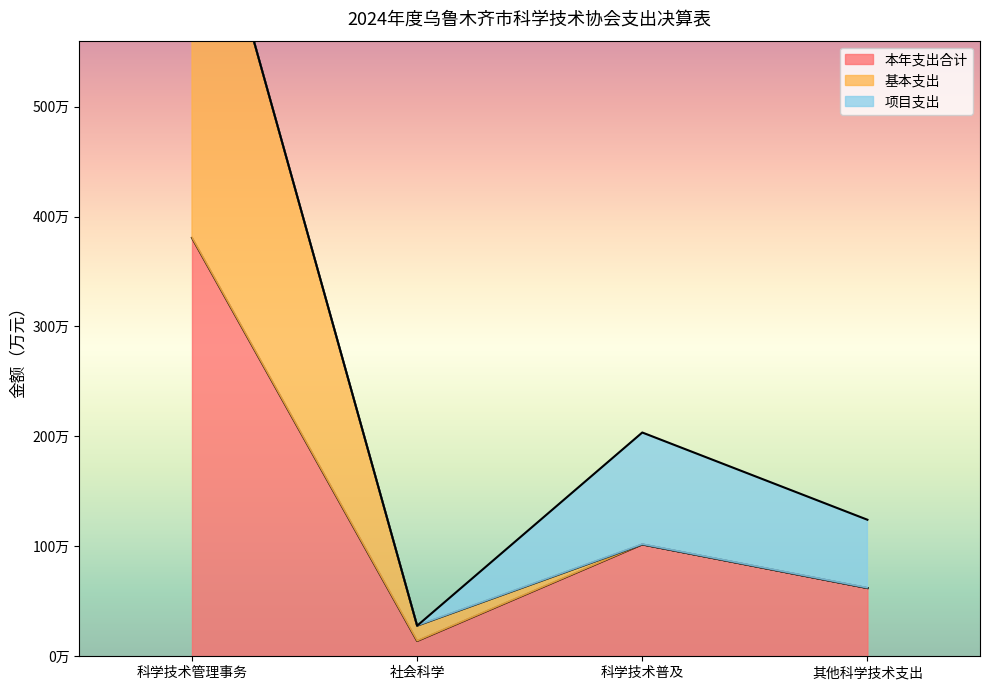

What position from the right is 科学技术管理事务?

4